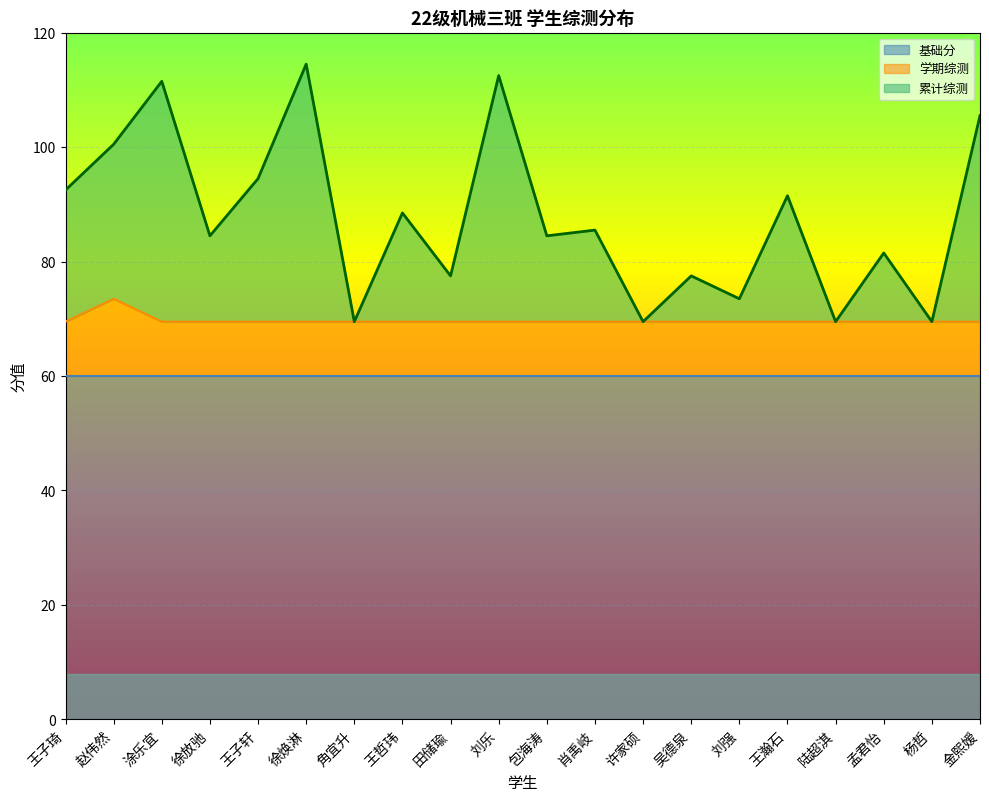

Which series changed the most between 徐焕淋 and 金熙嫒?

累计综测